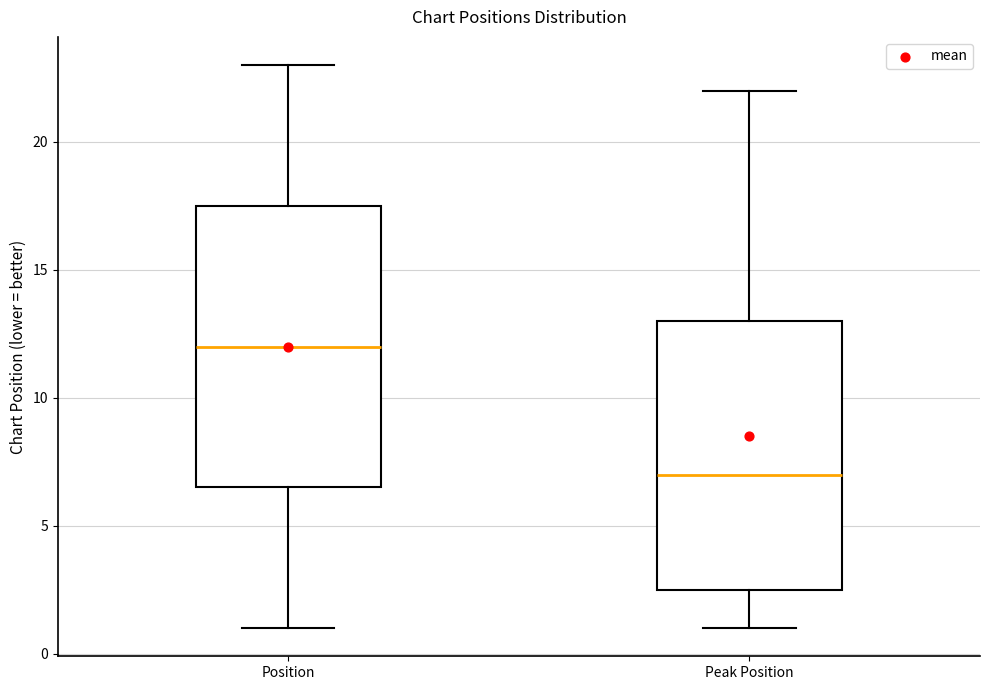

Reading left to right, transcribe this box plot: for each box, give where its median line is, the range the box spans, and where its two whiskers end, as read against the y-axis. The values are not printed on the chart, so give them approximately, as read against the axis.

Position: median 12.0, box 6.5 to 17.5, whiskers 1.0 to 23.0
Peak Position: median 7.0, box 2.5 to 13.0, whiskers 1.0 to 22.0